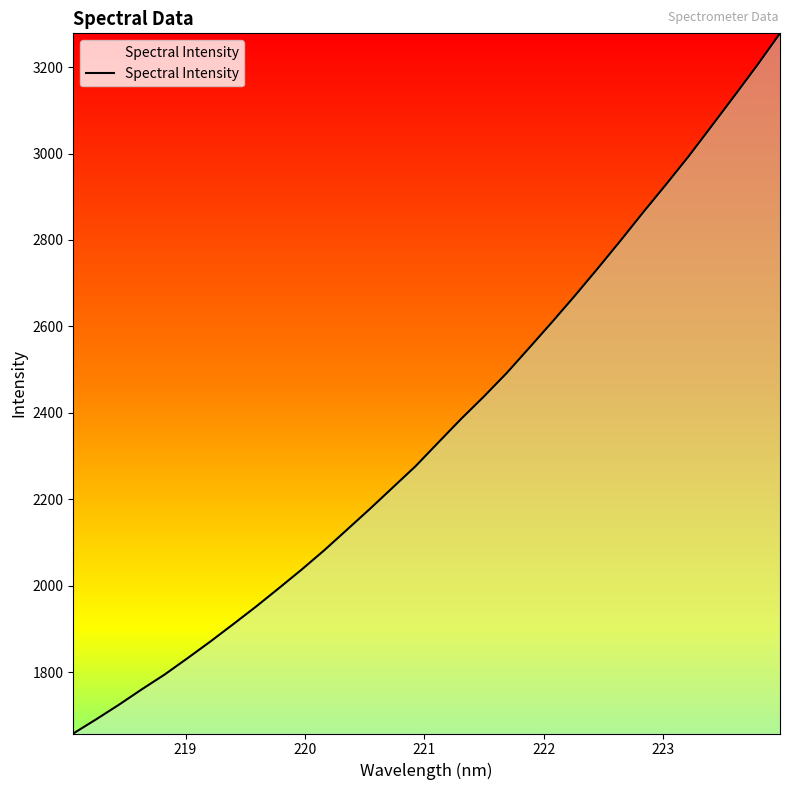

What is the smallest value displayed?

1657.9